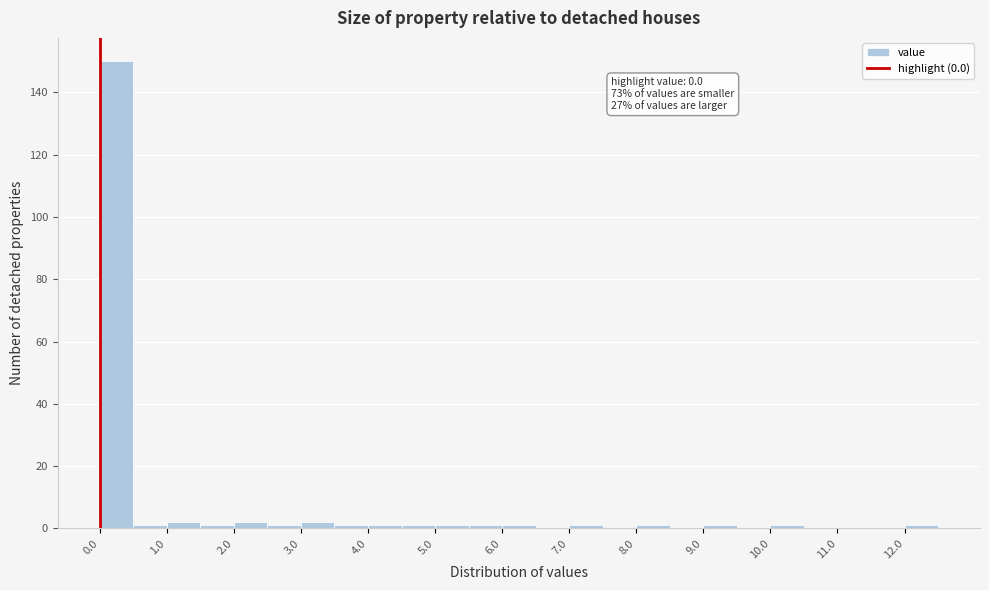

Which range on the x-axis has the tallest bar?

0.0 to 0.5